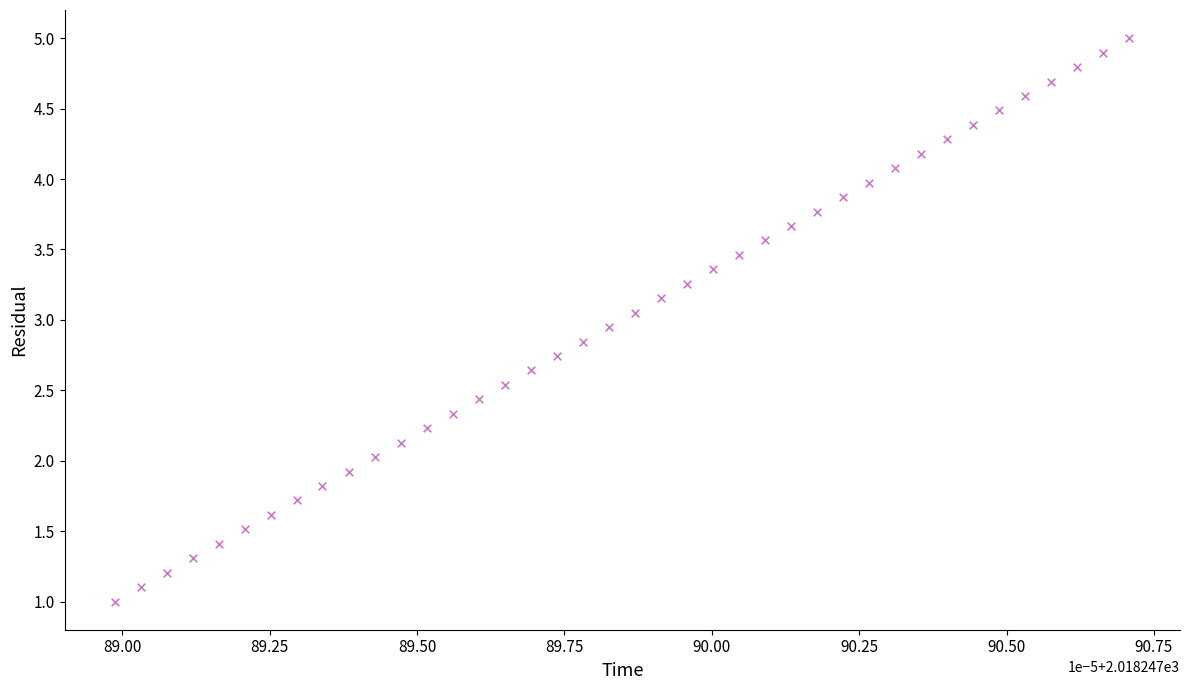

What is the range of Y values (max minus min)?

4.0